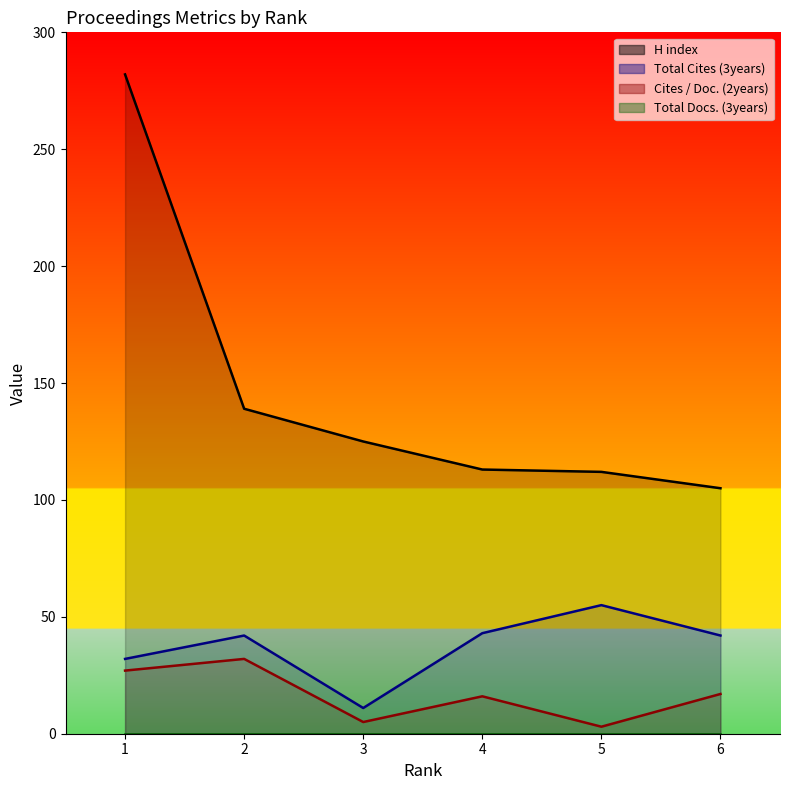

What is the value of the H index point at the 1st from the left?

282